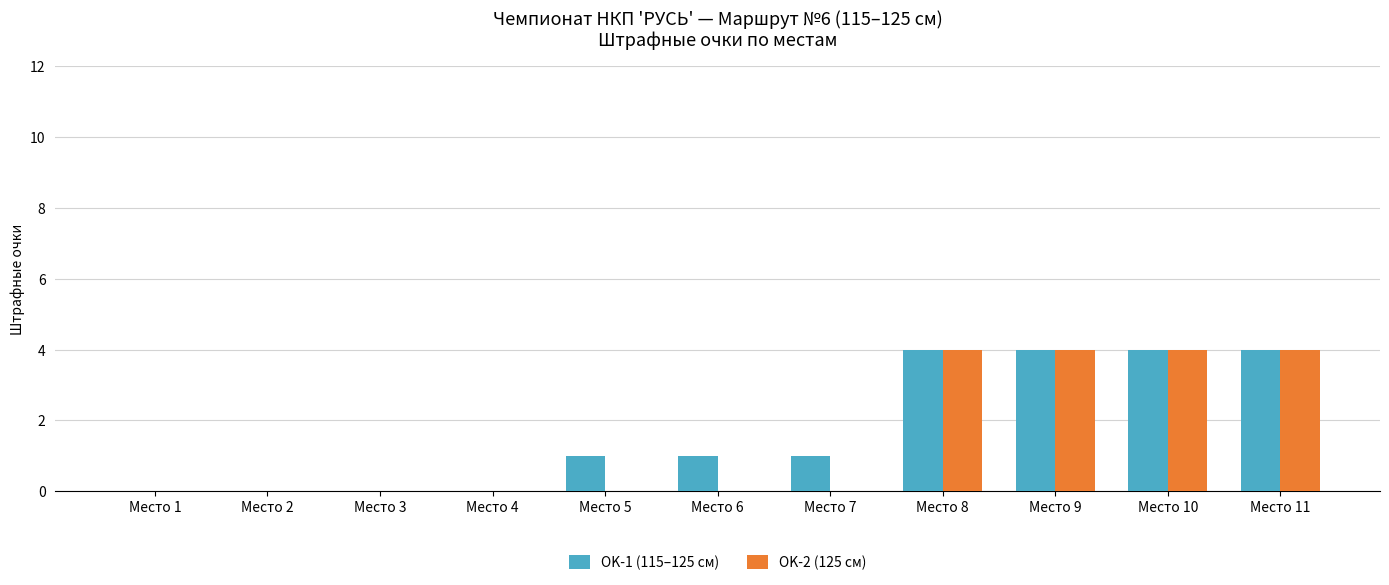

How many series are shown in this chart?

2